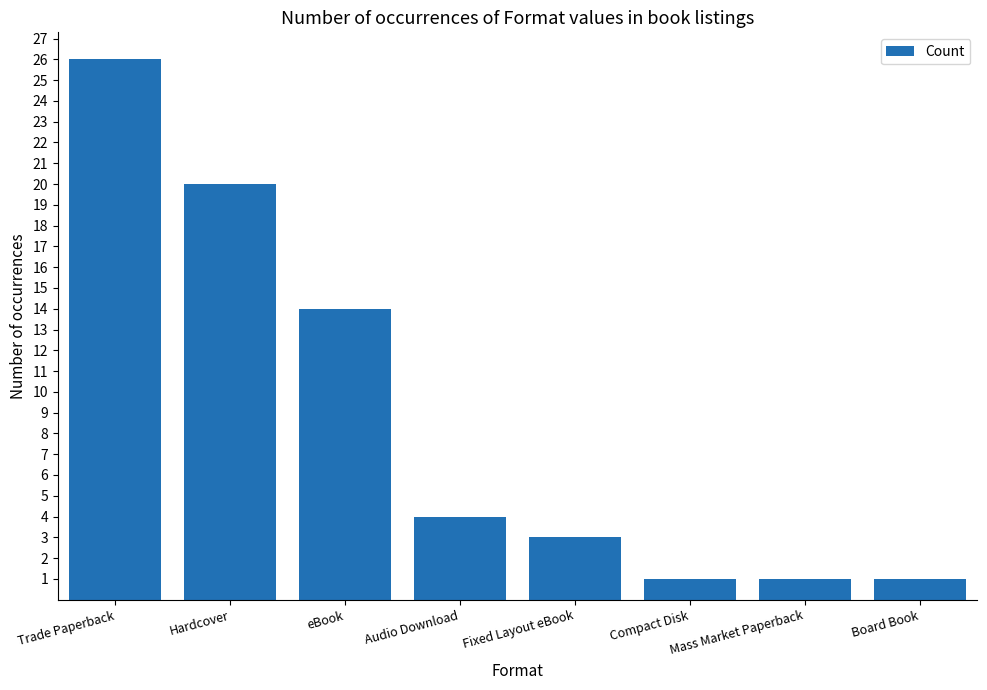

What is the difference between the values at Fixed Layout eBook and Board Book?

2